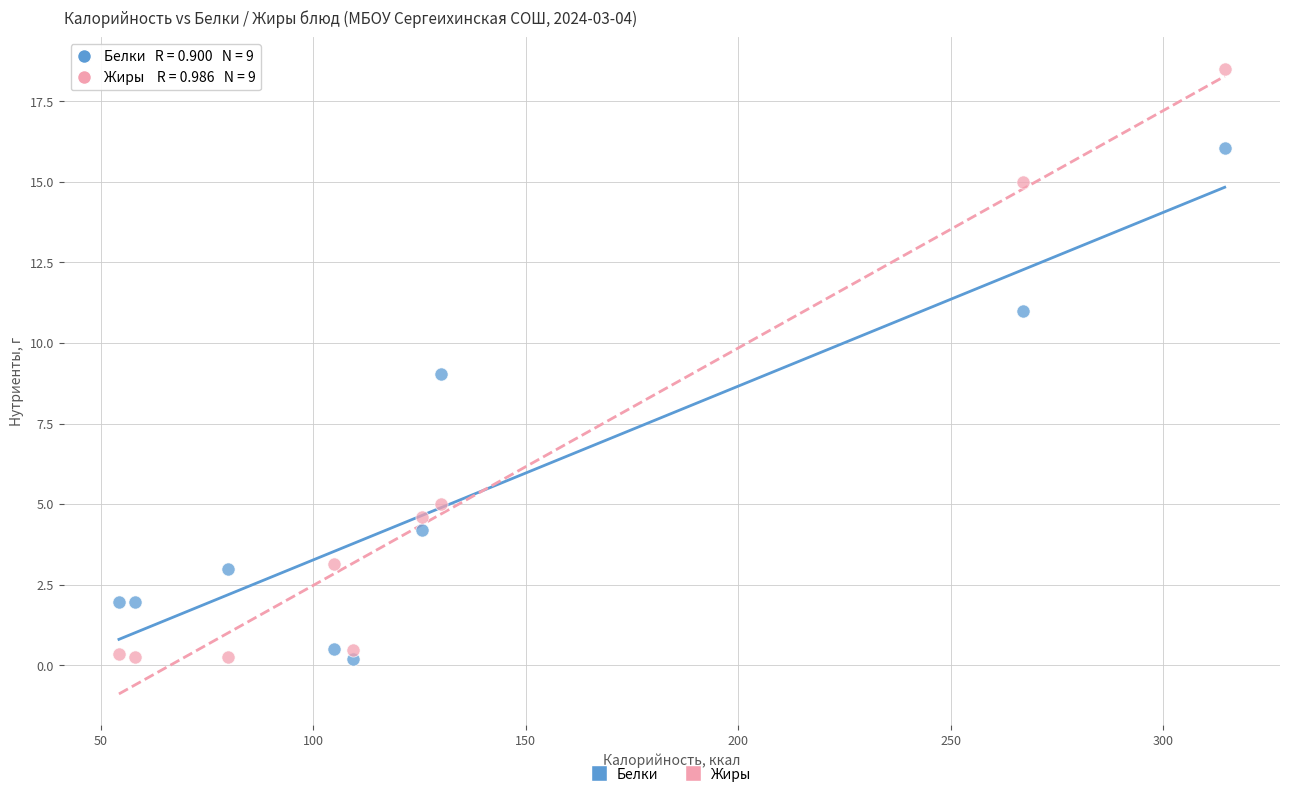

What is the X range (max minus min) for the scatter plot?

260.2